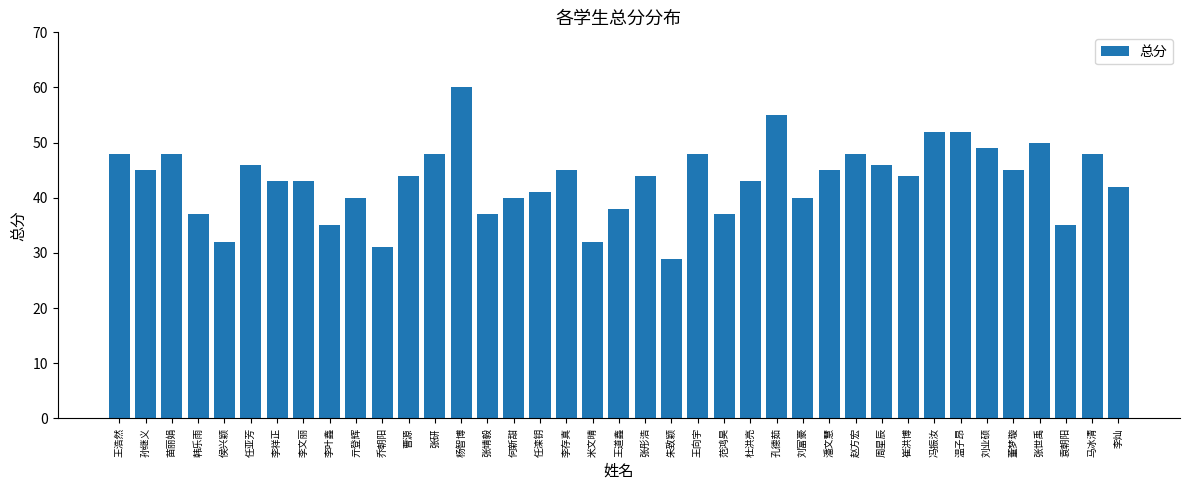

Between 杨智博 and 李祥正, which is larger?

杨智博